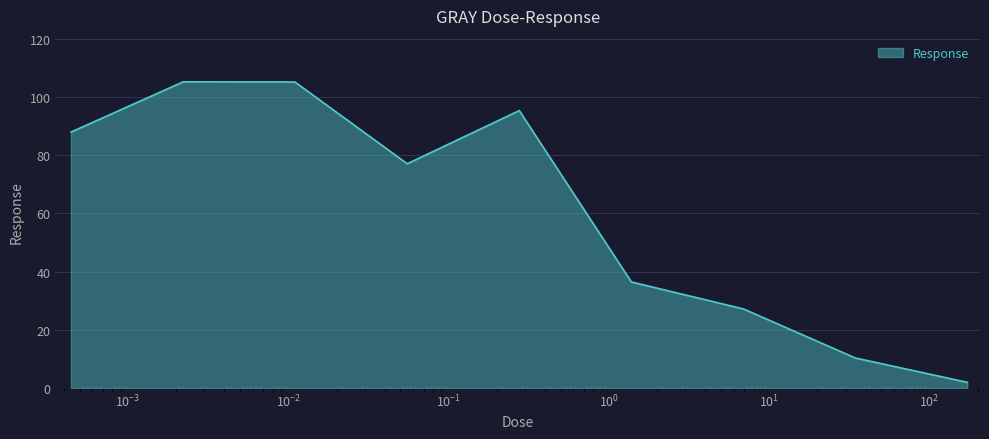

How many lines are shown in the chart?

1